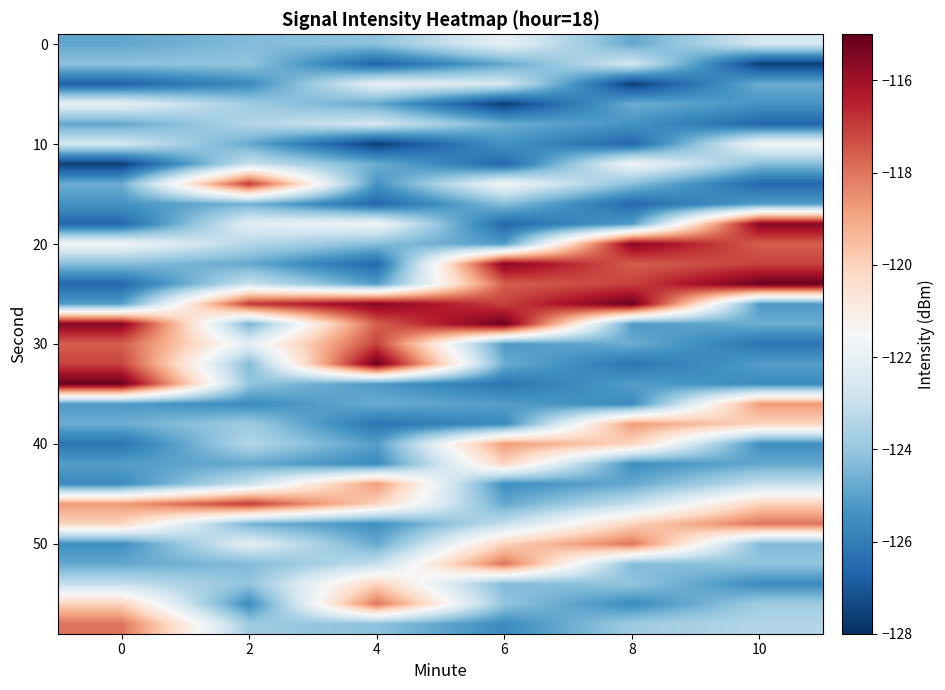

What is the minimum value shown in the chart?

-127.6